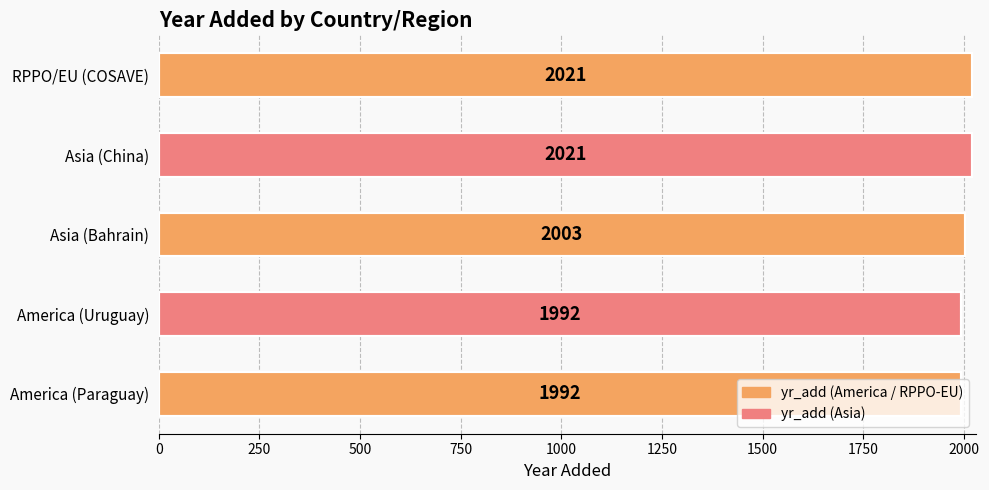

Approximately how many times larger is the value at RPPO/EU (COSAVE) compared to Asia (Bahrain)?

1.0